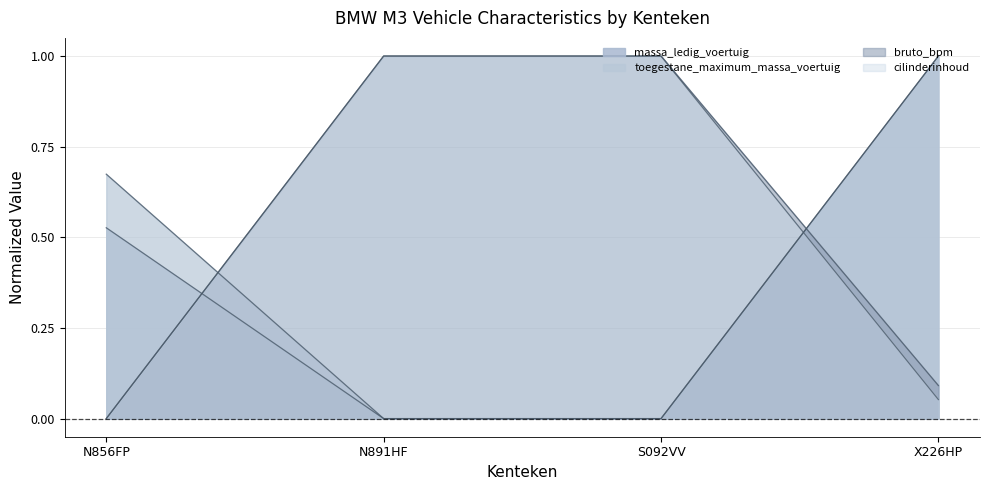

At which label does toegestane_maximum_massa_voertuig reach its minimum?

N891HF